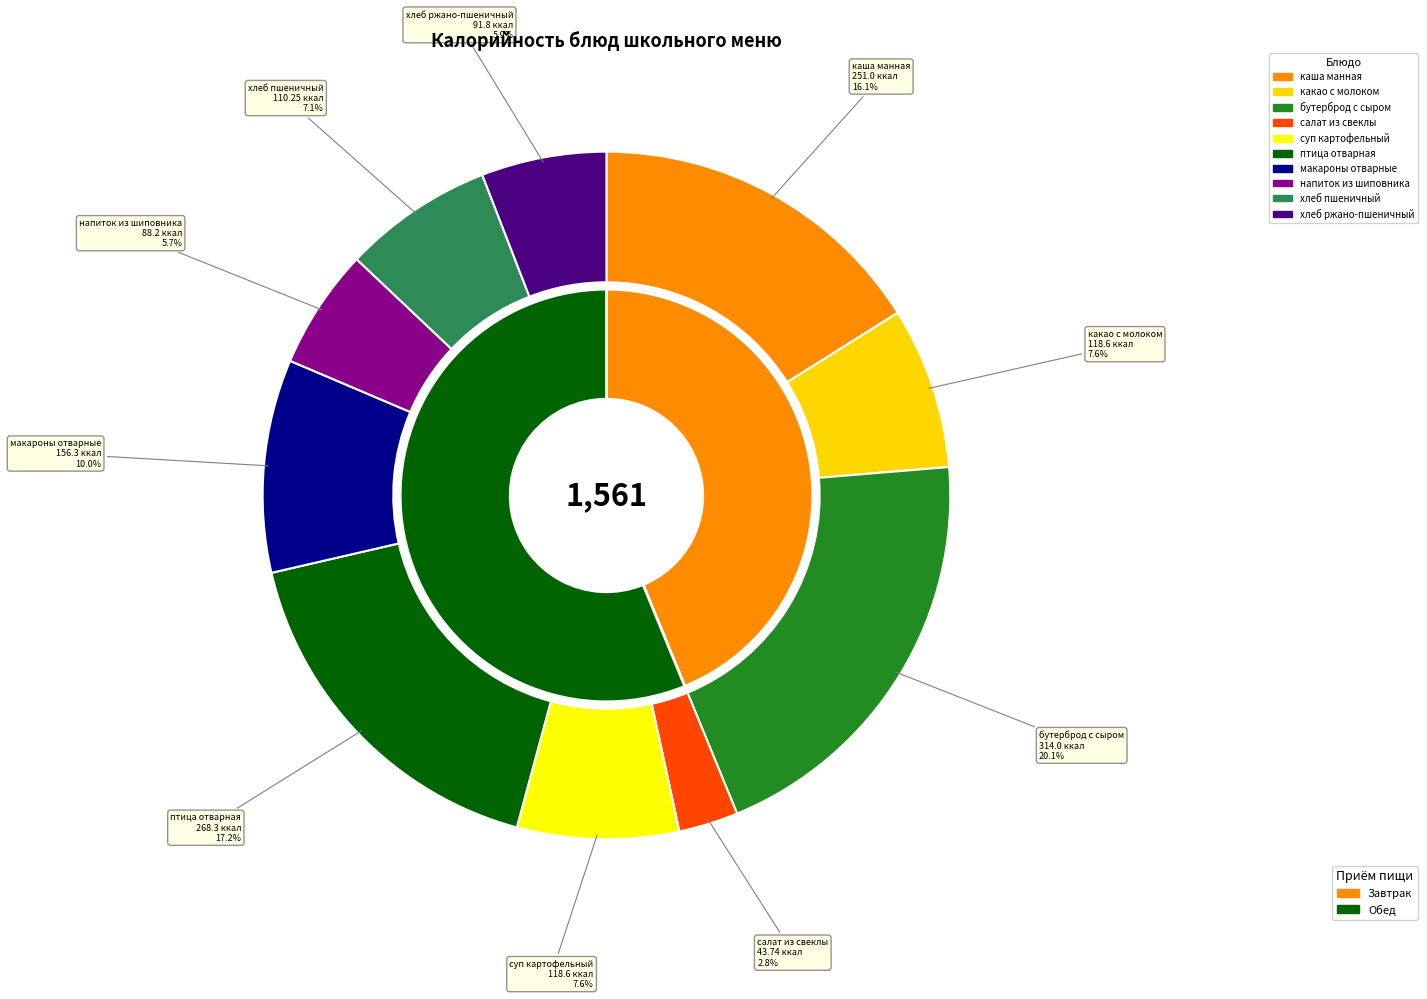

Is салат из свеклы и зеленого горошка the majority of the pie?

No